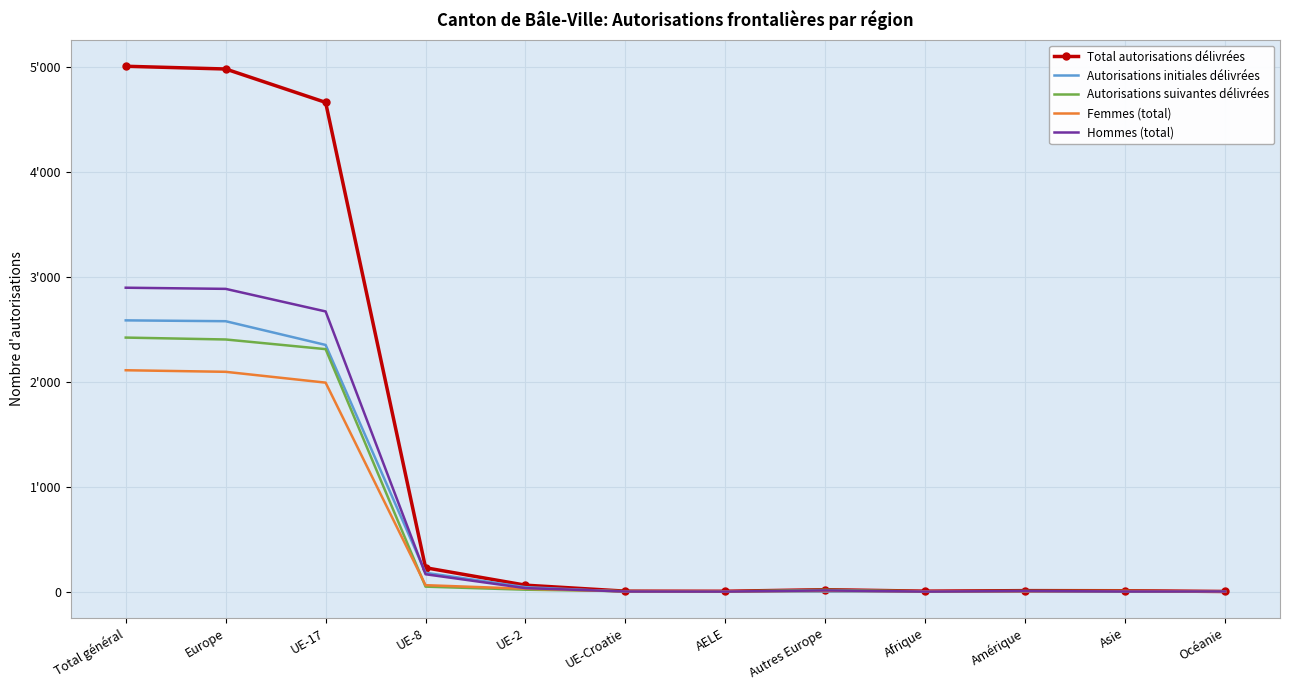

What are all the series names shown in the legend?

Total autorisations délivrées, Autorisations initiales délivrées, Autorisations suivantes délivrées, Femmes (total), Hommes (total)